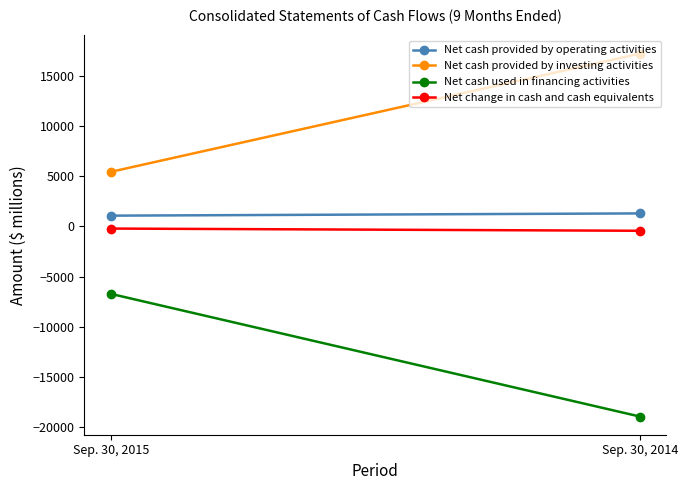

What is the total value across all series at Sep. 30, 2015?

-430